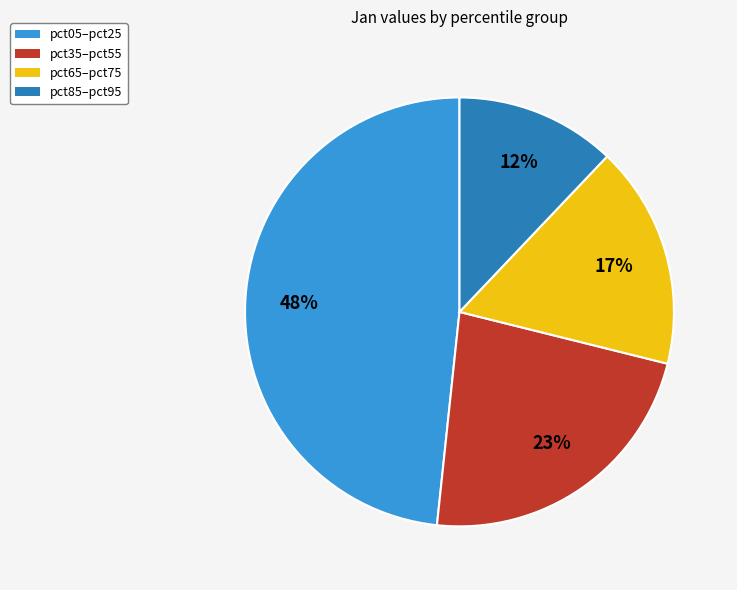

Is there any slice that represents more than half of the pie?

No